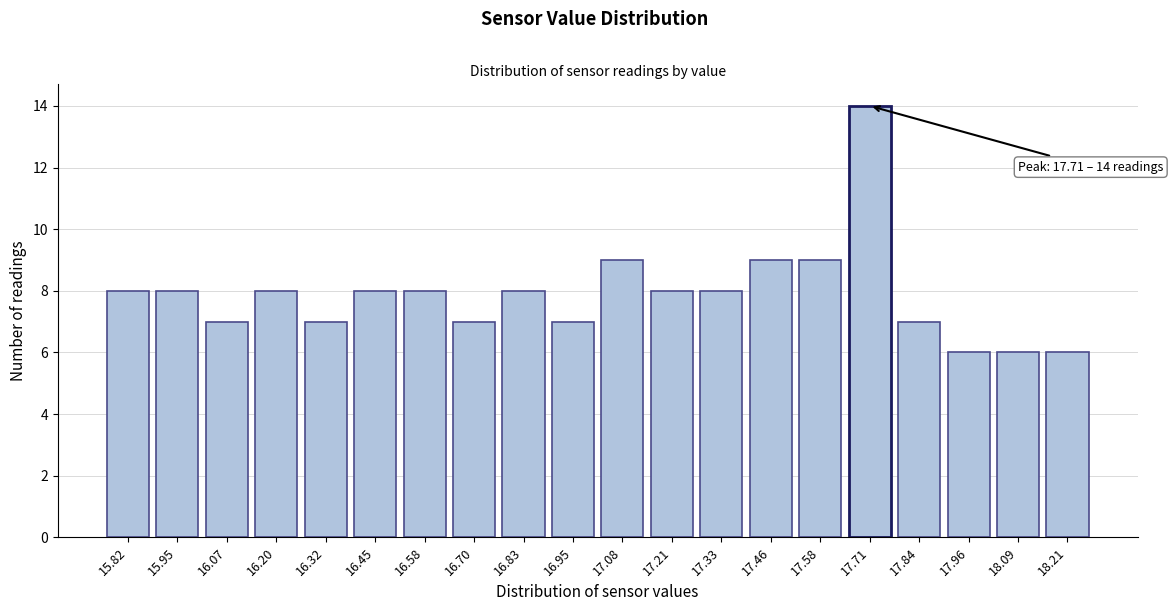

Reading left to right, extract all data points from this chart.

15.82=8	15.95=8	16.07=7	16.20=8	16.32=7	16.45=8	16.58=8	16.70=7	16.83=8	16.95=7	17.08=9	17.21=8	17.33=8	17.46=9	17.58=9	17.71=14	17.84=7	17.96=6	18.09=6	18.21=6